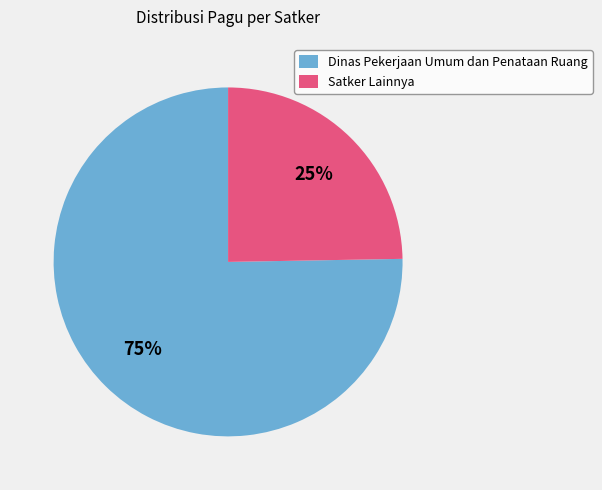

To the nearest percent, what is the average slice percentage?

50%